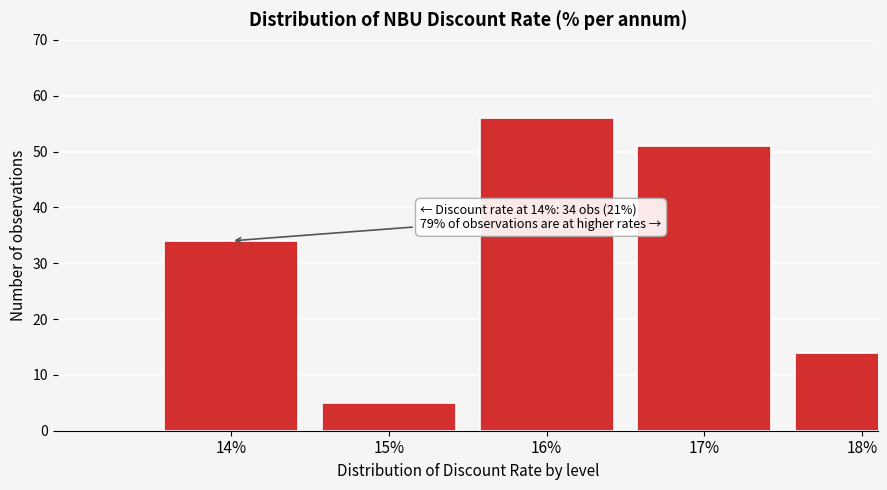

Reading right to left, list all the values displayed in this chart.

18%=14	17%=51	16%=56	15%=5	14%=34